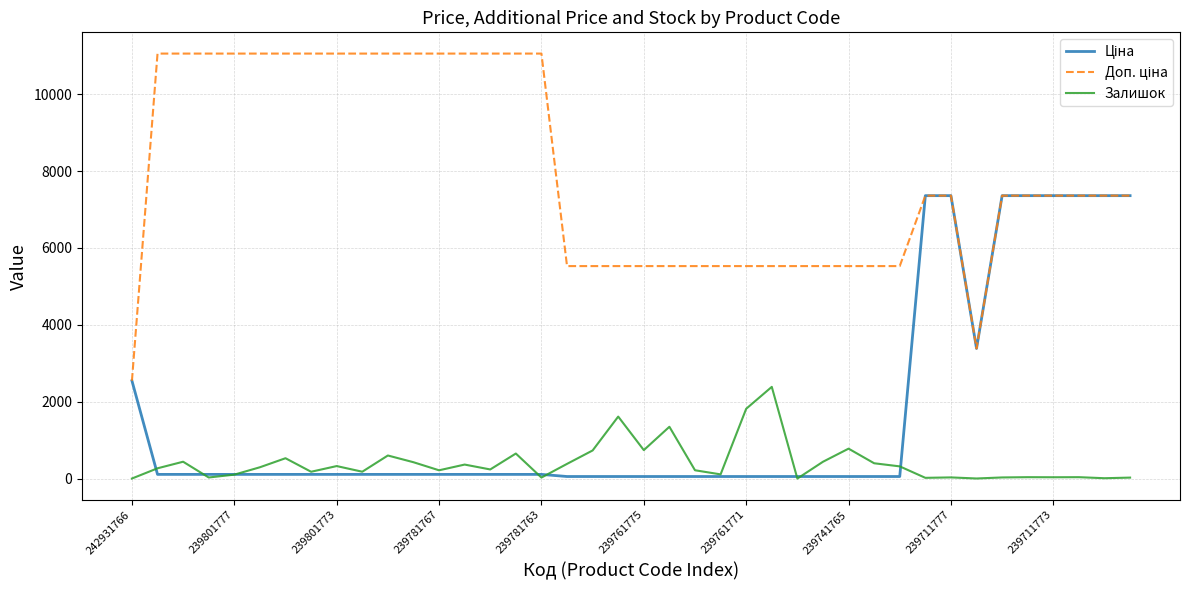

What is the value of the Ціна point at the 2nd from the left?

110.5